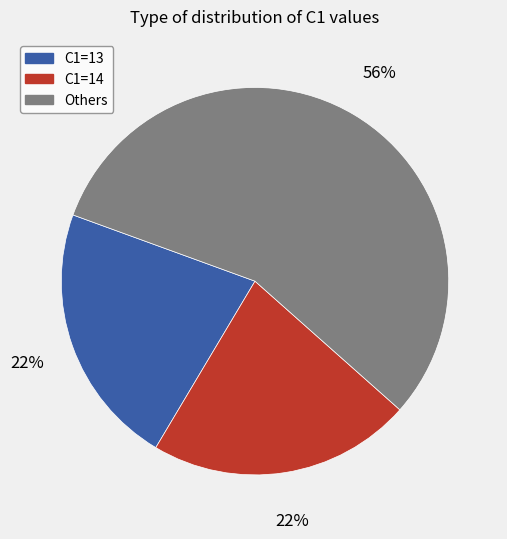

Is there a majority slice in this chart?

Yes